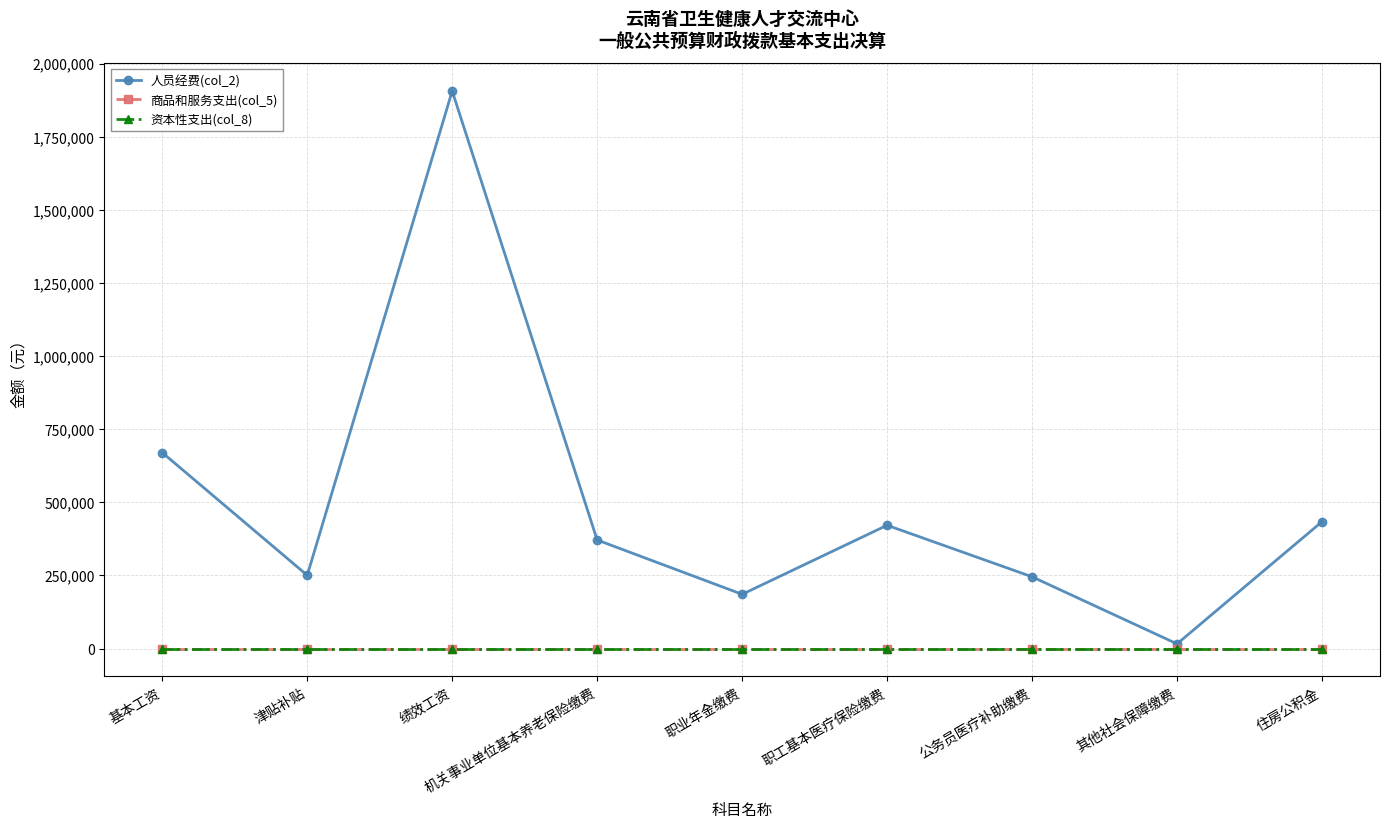

Reading left to right, extract all data points from this chart.

人员经费(col_2): 基本工资=670192.5	津贴补贴=250621.5	绩效工资=1906600.1	机关事业单位基本养老保险缴费=371330.9	职业年金缴费=185665.4	职工基本医疗保险缴费=421746.7	公务员医疗补助缴费=245513.3	其他社会保障缴费=16220.0	住房公积金=434008.0
商品和服务支出(col_5): 基本工资=0.0	津贴补贴=0.0	绩效工资=0.0	机关事业单位基本养老保险缴费=0.0	职业年金缴费=0.0	职工基本医疗保险缴费=0.0	公务员医疗补助缴费=0.0	其他社会保障缴费=0.0	住房公积金=0.0
资本性支出(col_8): 基本工资=0.0	津贴补贴=0.0	绩效工资=0.0	机关事业单位基本养老保险缴费=0.0	职业年金缴费=0.0	职工基本医疗保险缴费=0.0	公务员医疗补助缴费=0.0	其他社会保障缴费=0.0	住房公积金=0.0